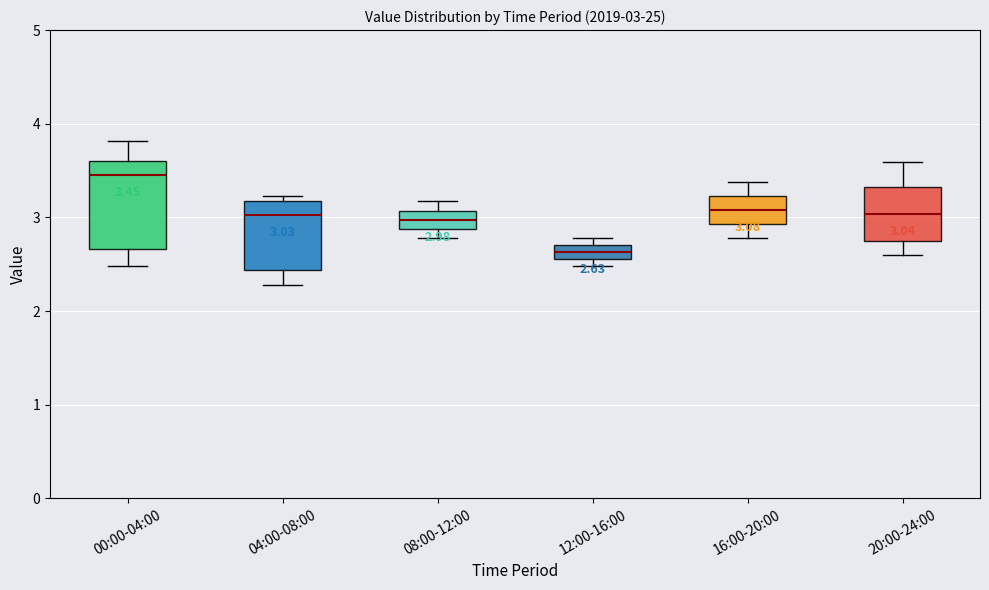

Which box is the tallest, from its lower edge to its upper edge?

00:00-04:00